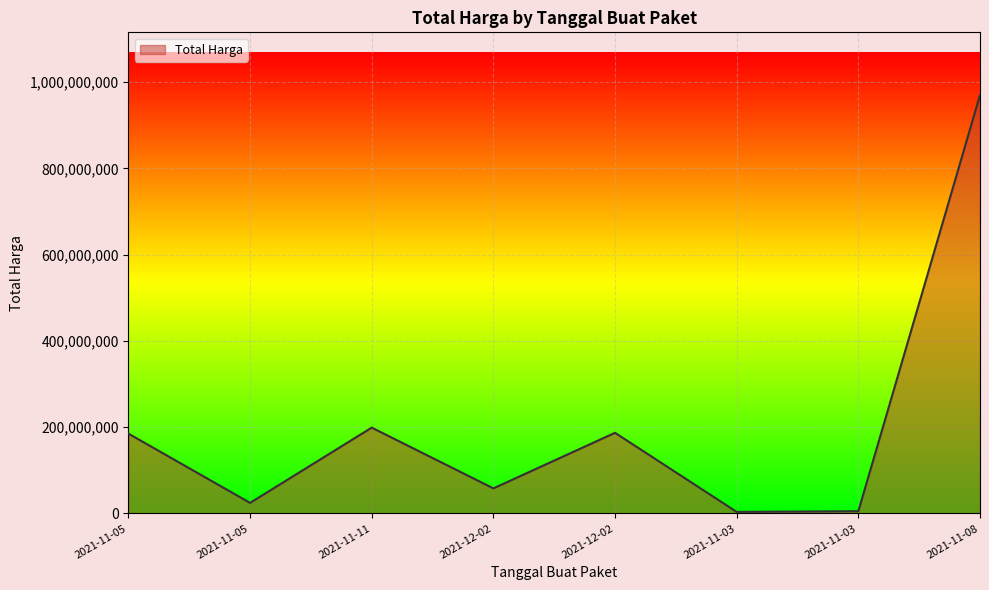

The chart shows a value of 970130000 at 2021-11-08. True or false?

True